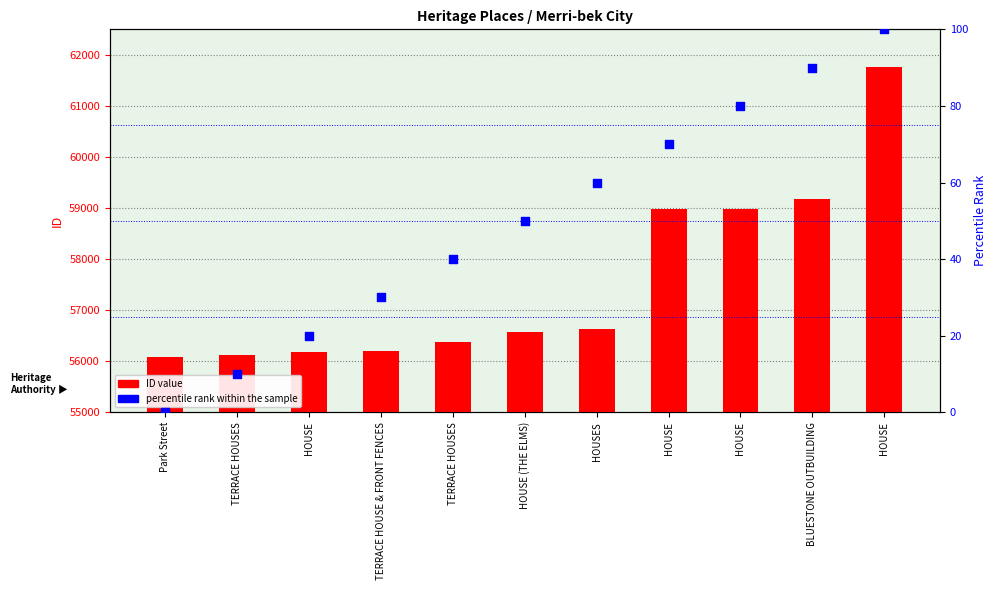

Which series has the largest total across all categories?

ID value